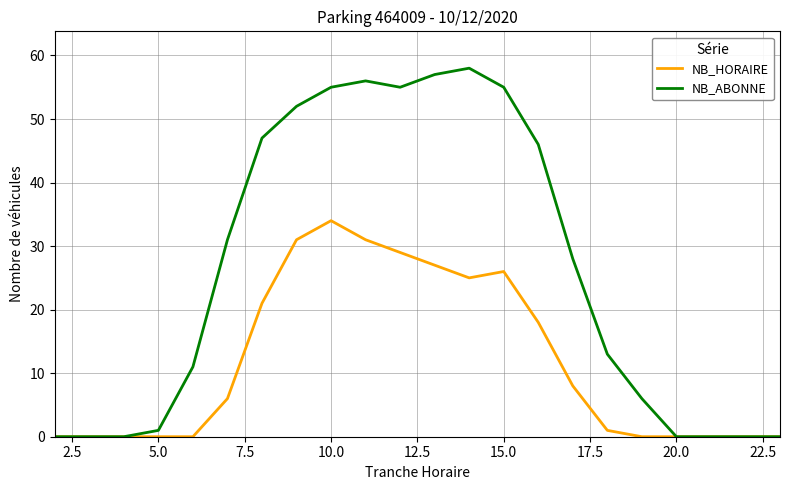

In NB_HORAIRE, how many points are higher than both neighbors (excluding endpoints)?

2